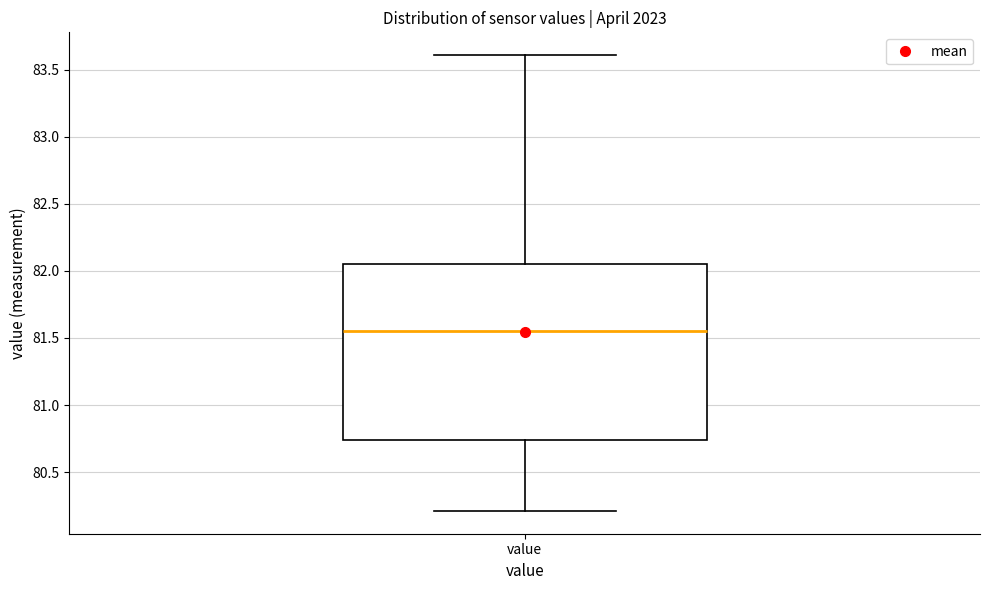

Read this box plot against the y-axis: the position of the median line, the range covered by the box, and the ends of both whiskers. The values are not printed on the chart, so give them approximately, as read against the axis.

median 81.55, box 80.75 to 82.05, whiskers 80.20 to 83.60